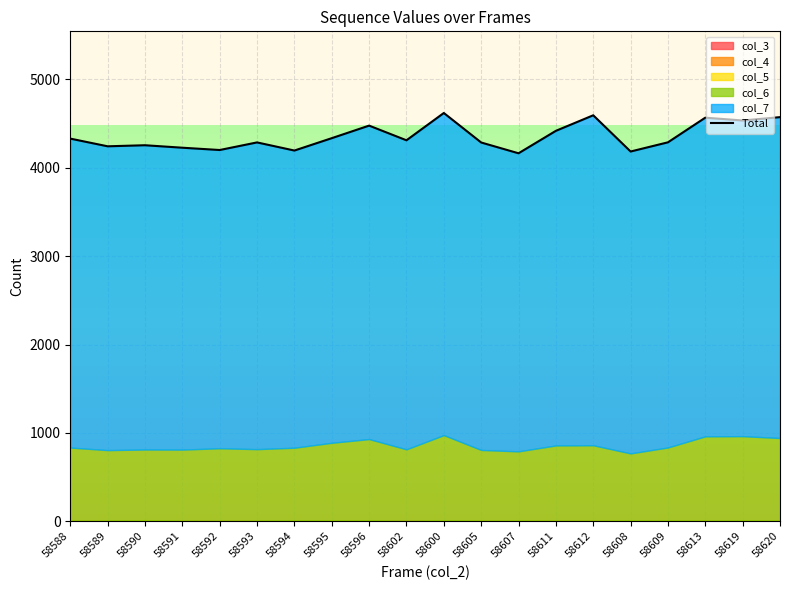

What is the sum of the values at 58594 and 58592?

8396